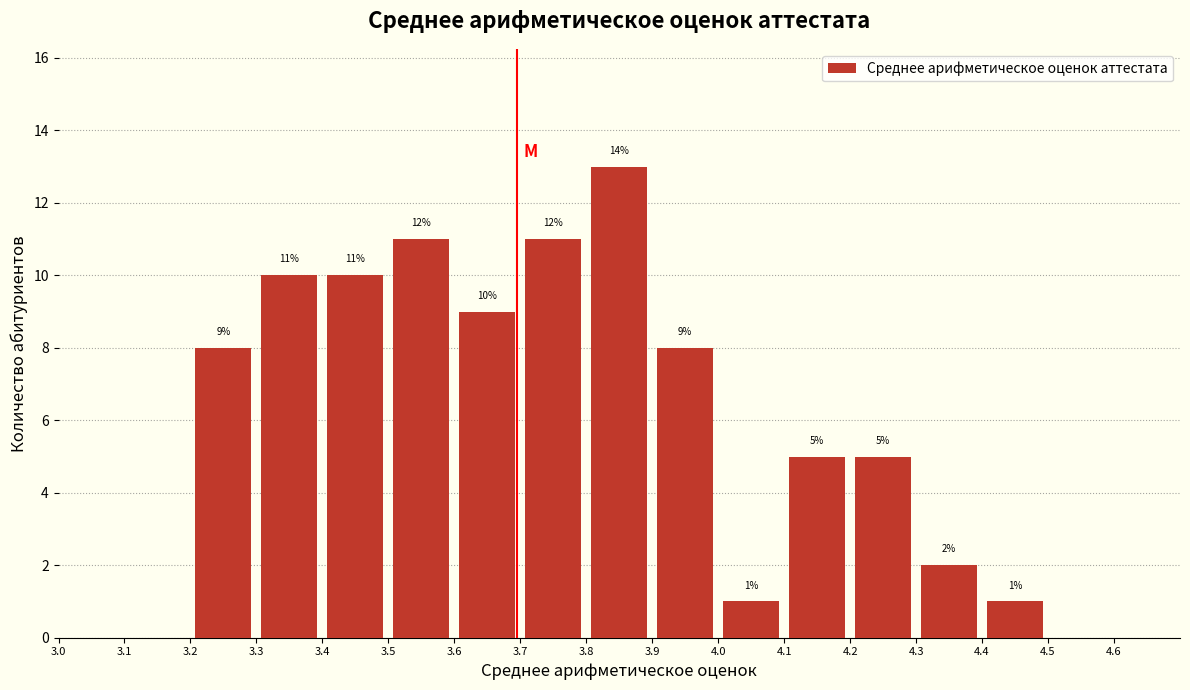

Over which range of the x-axis is the bar tallest?

3.8 to 3.9